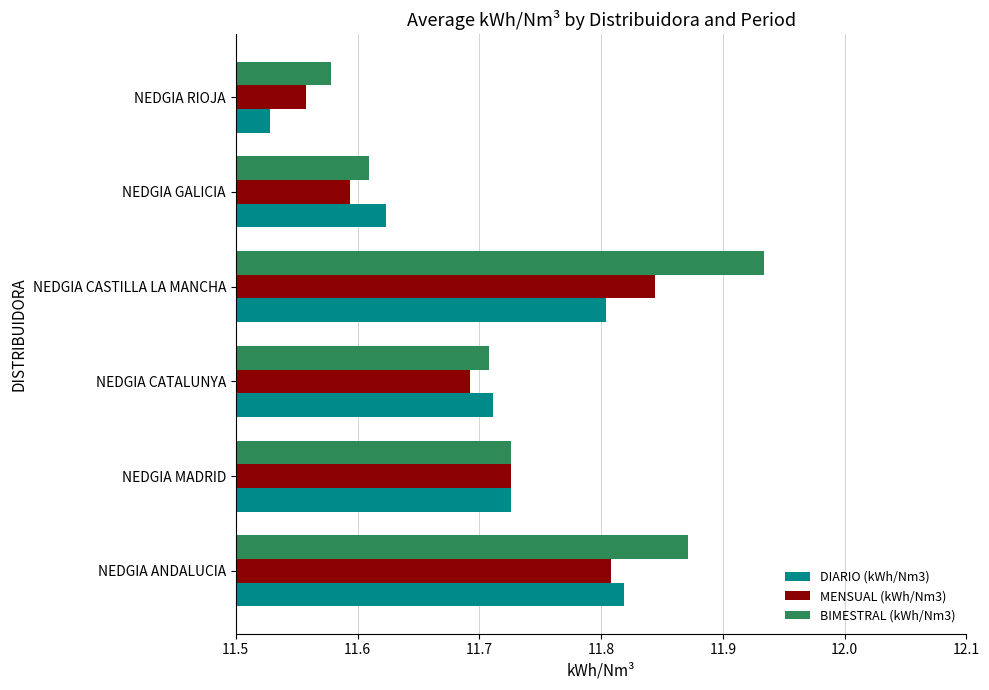

True or false: BIMESTRAL (kWh/Nm3) has a value of 4.0 at NEDGIA RIOJA.

False